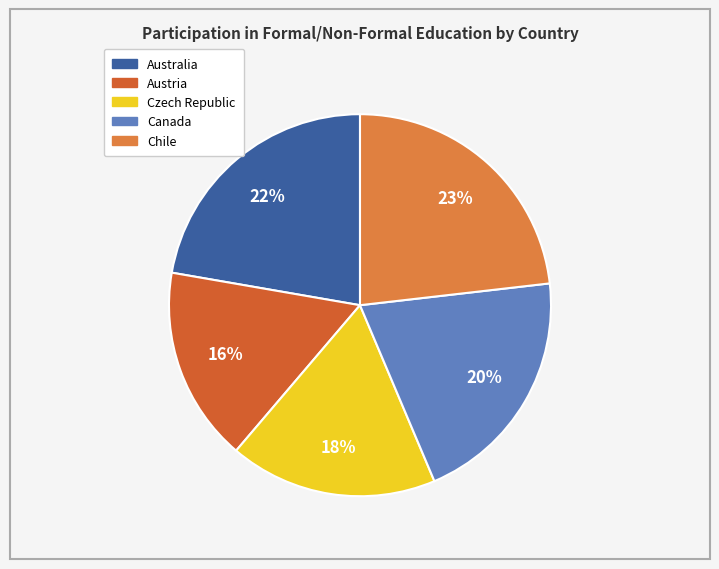

Is Austria the majority of the pie?

No